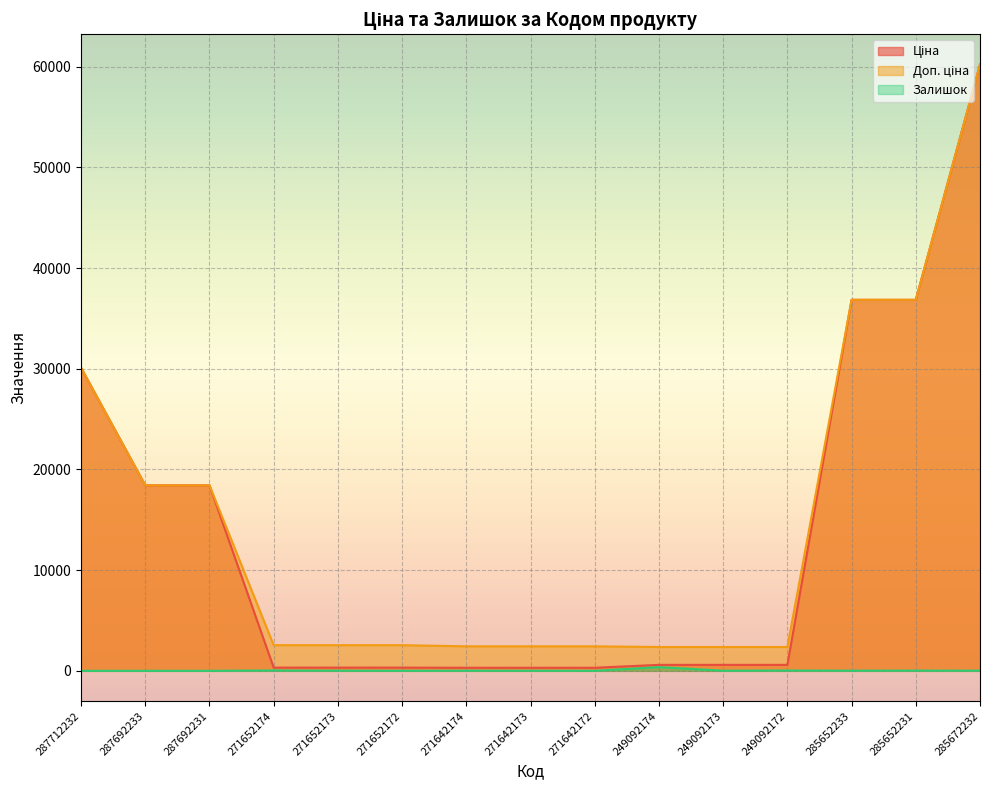

What position from the right is 287692233?

14